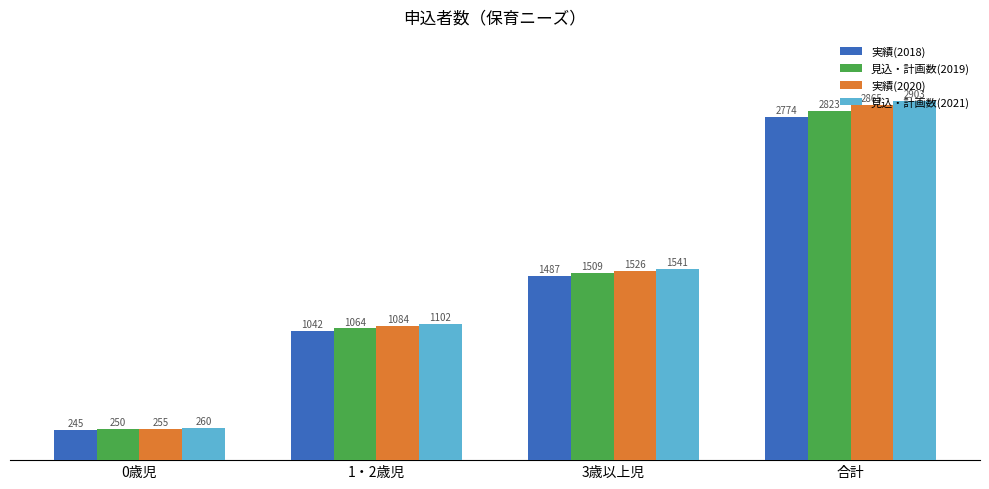

What is the sum of all 実績(2020) values?

5730